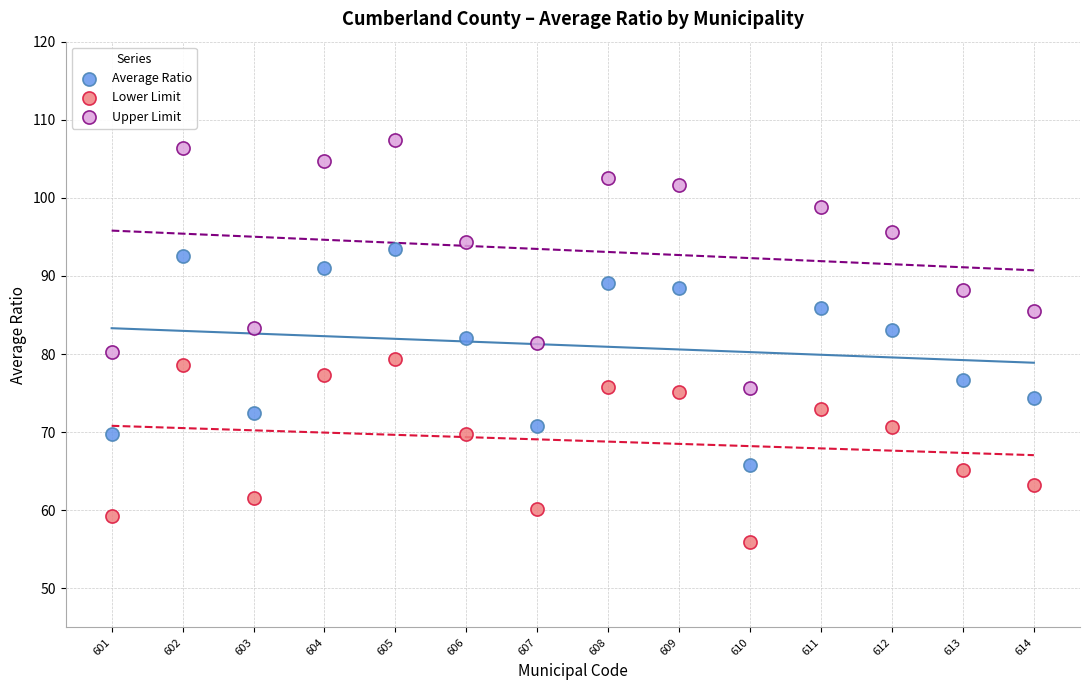

Across all data points, what is the range of Y values (max minus min)?

51.5